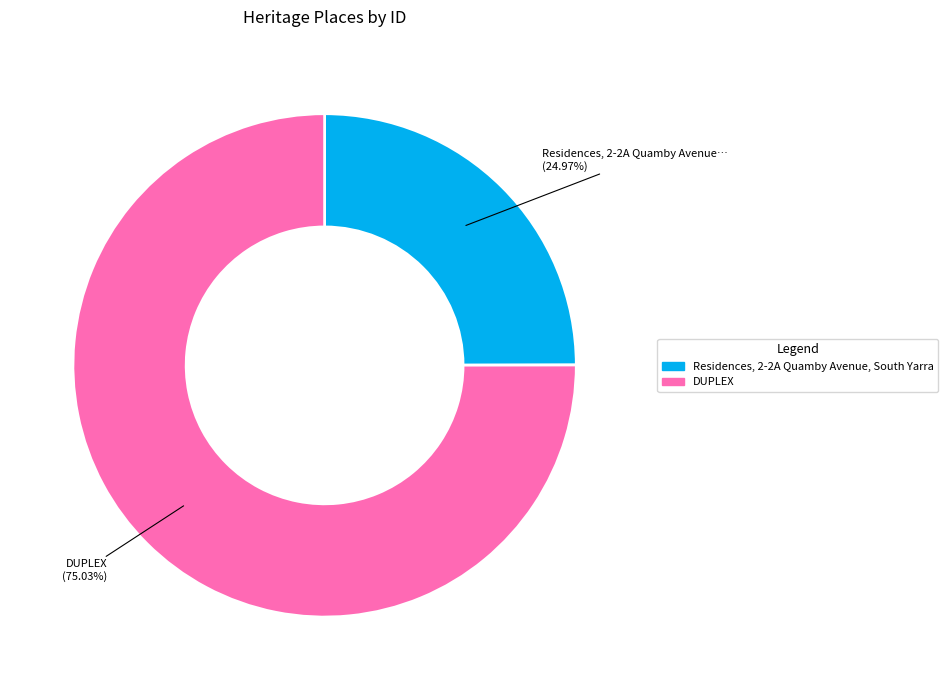

Combined, what portion of the pie is DUPLEX and Residences, 2-2A Quamby Avenue, South Yarra?

100.0%